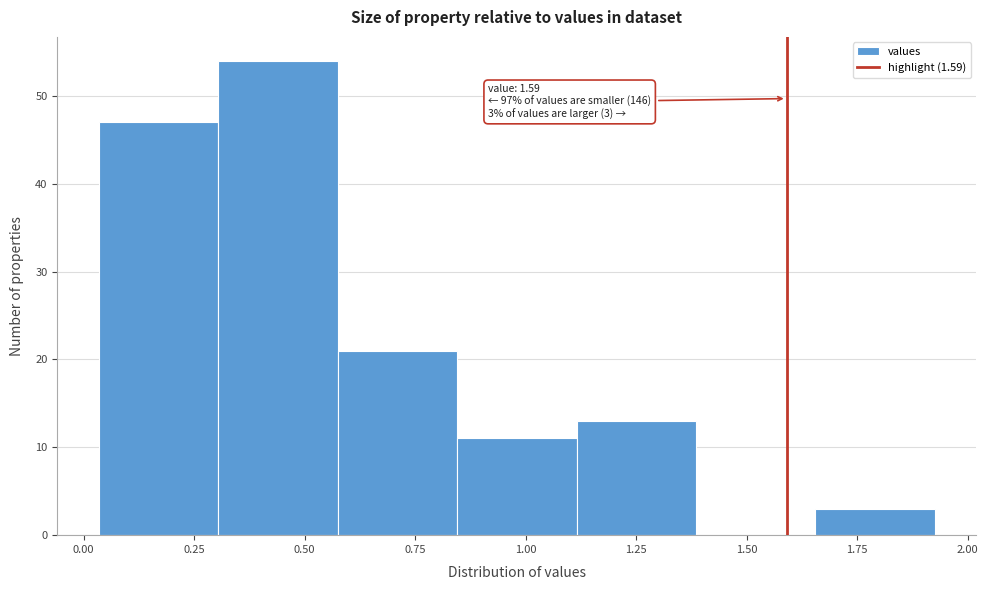

Over which range of the x-axis is the bar tallest?

0.305 to 0.575